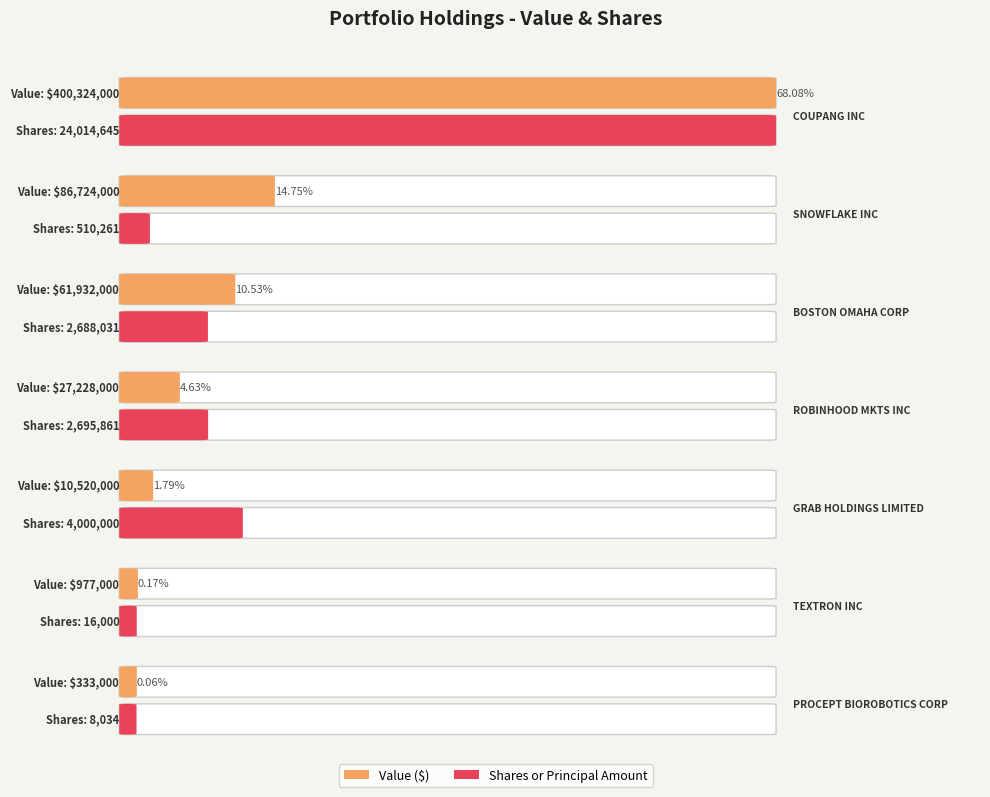

Between BOSTON OMAHA CORP and PROCEPT BIOROBOTICS CORP, which series saw the biggest shift?

Value